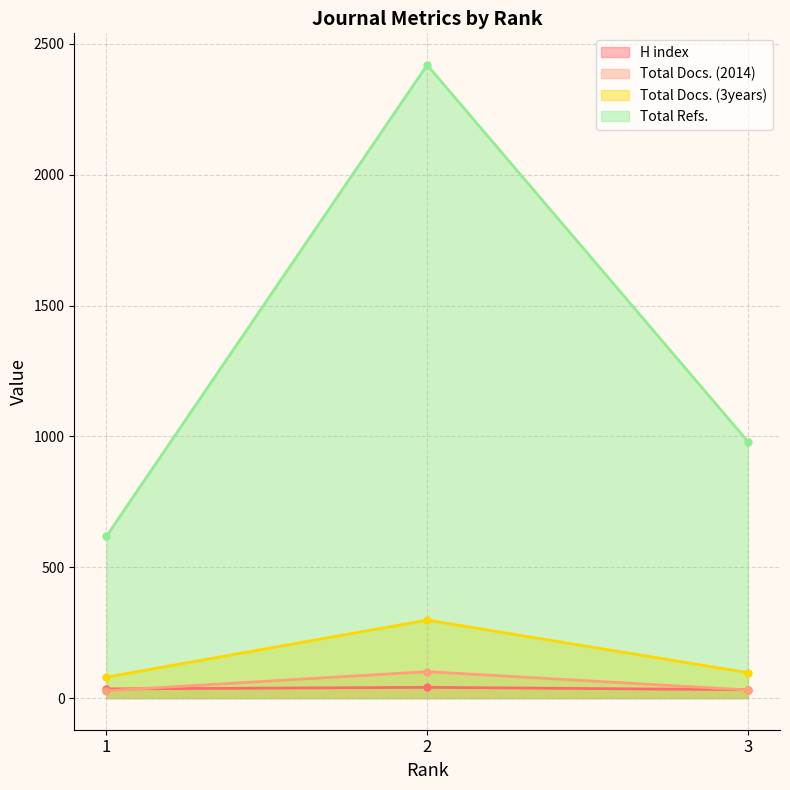

Is the value of Total Docs. (3years) at 1 greater than the value of H index at 1?

Yes